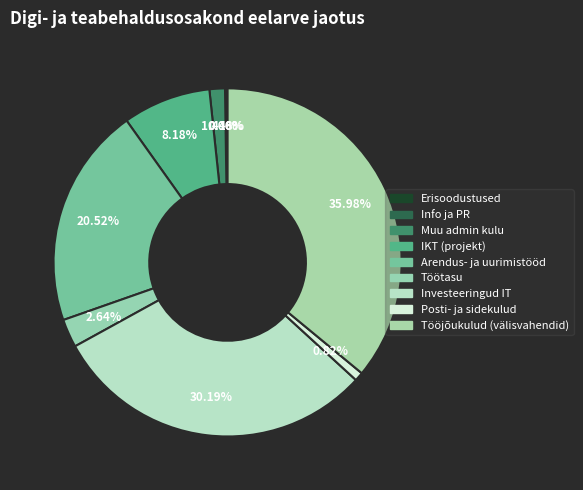

To the nearest percent, what is the average slice percentage?

11%